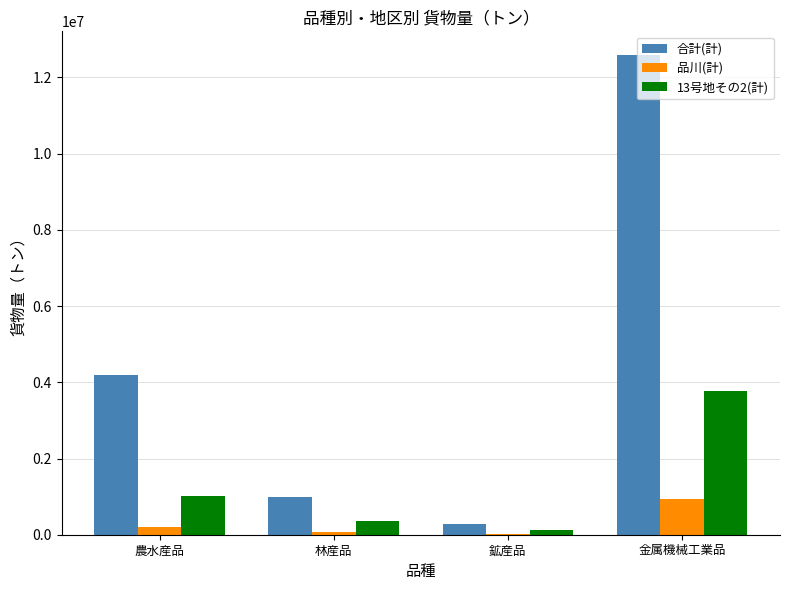

Are the bars grouped side by side (vs. stacked)?

Yes